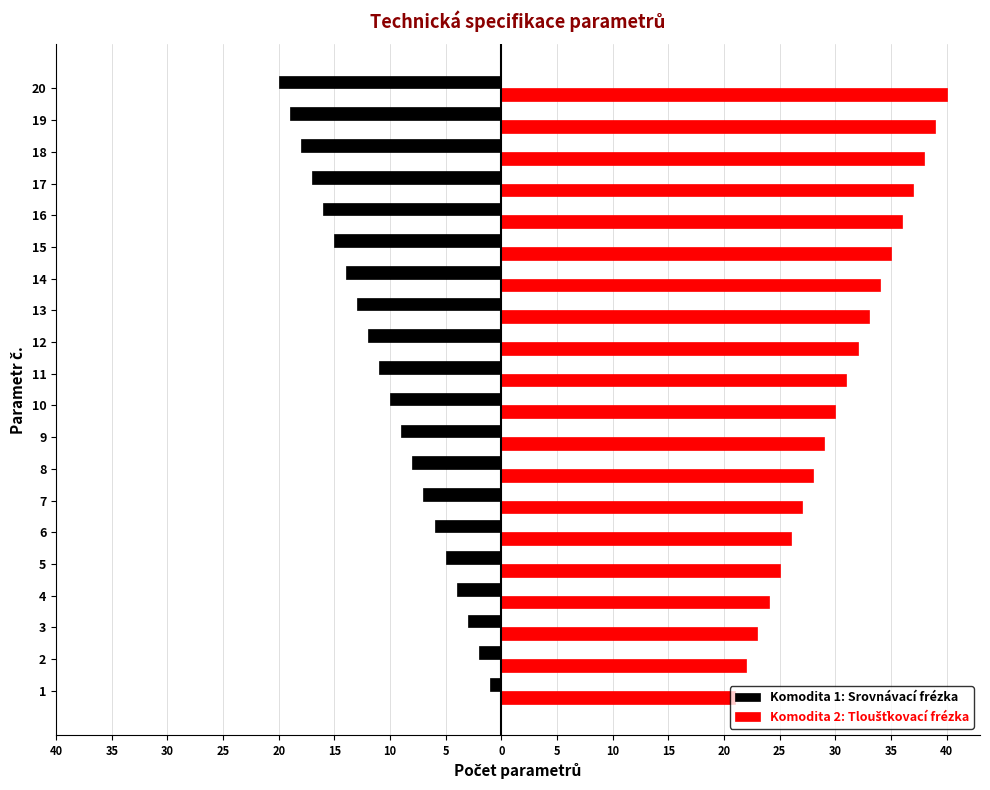

At how many categories does at least one series exceed 16?

20